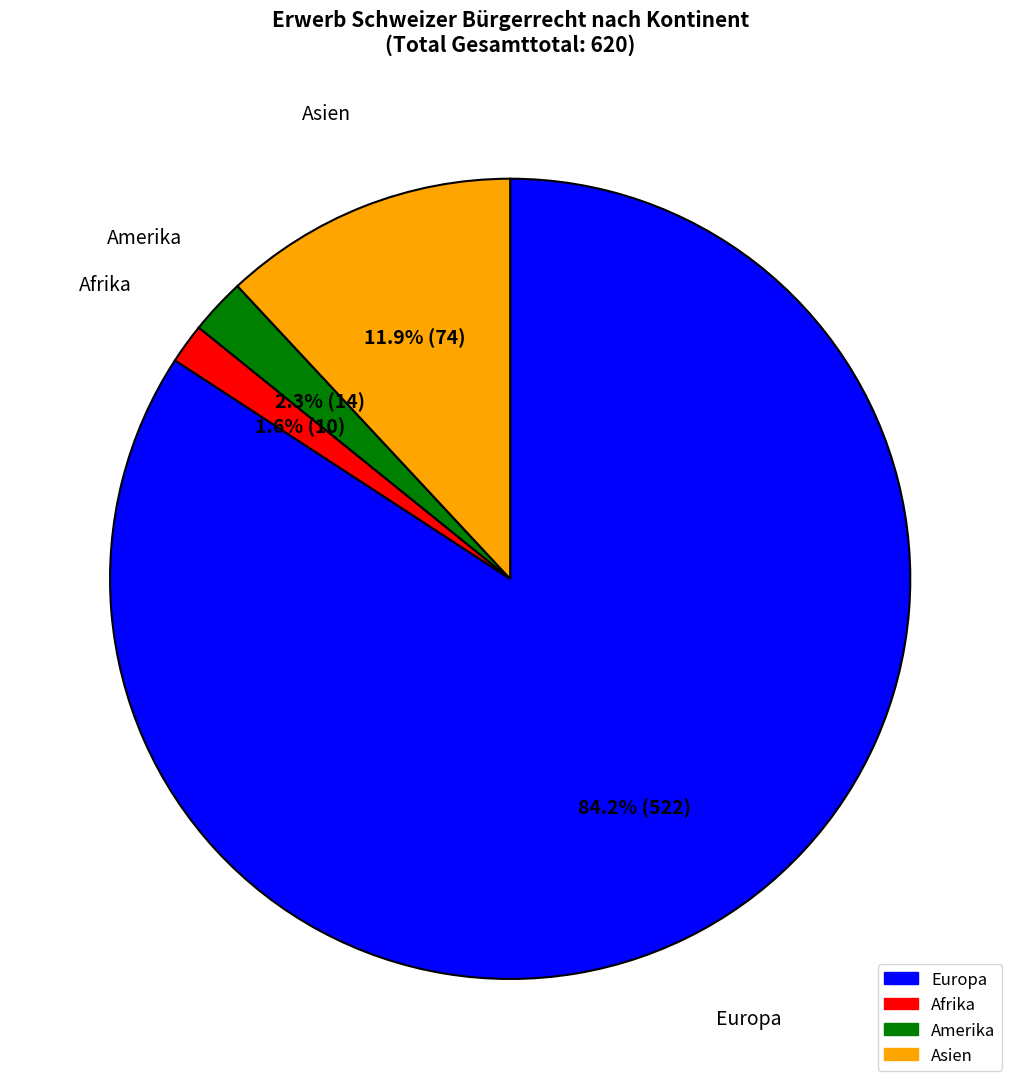

How many slices are in this pie chart?

4